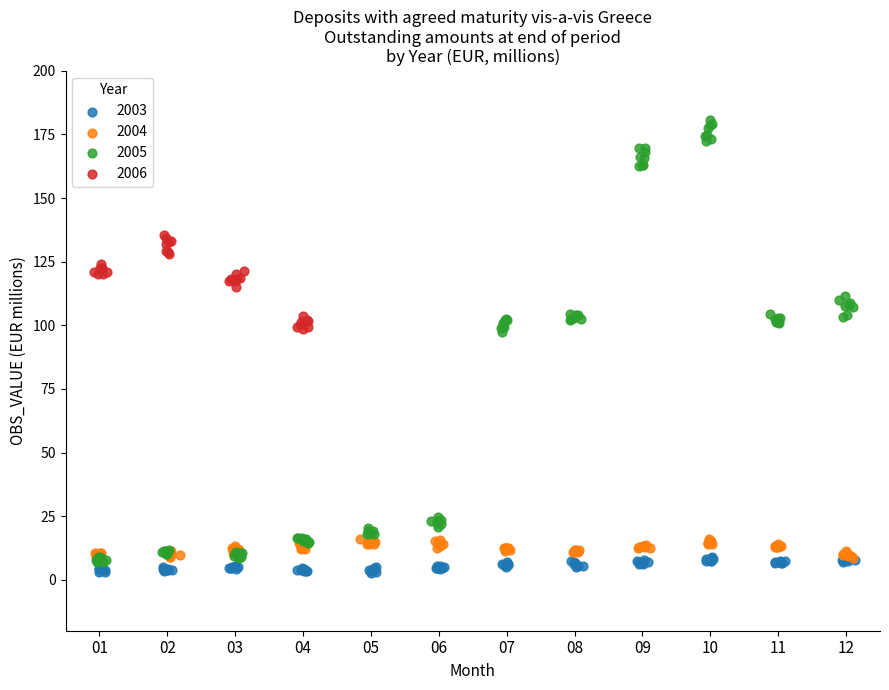

Which series contains the highest Y value?

2005